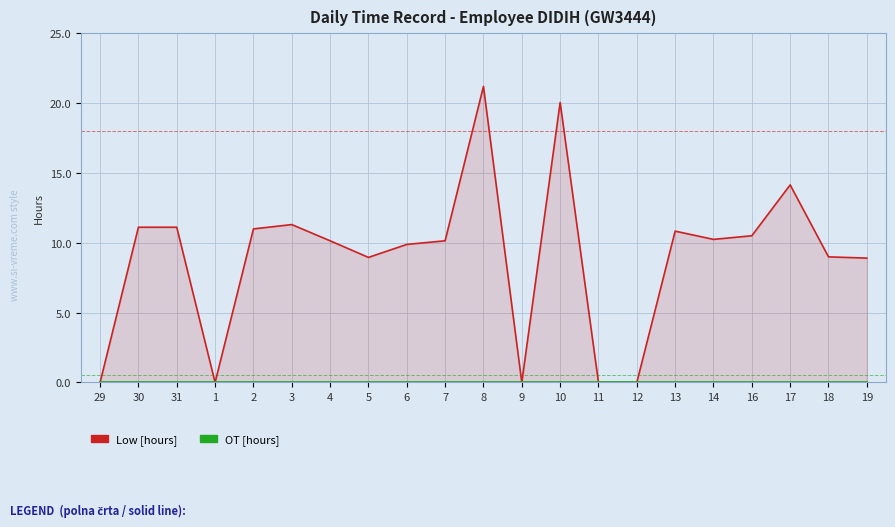

True or false: OT [hours] has a value of 0.0 at 8.

True